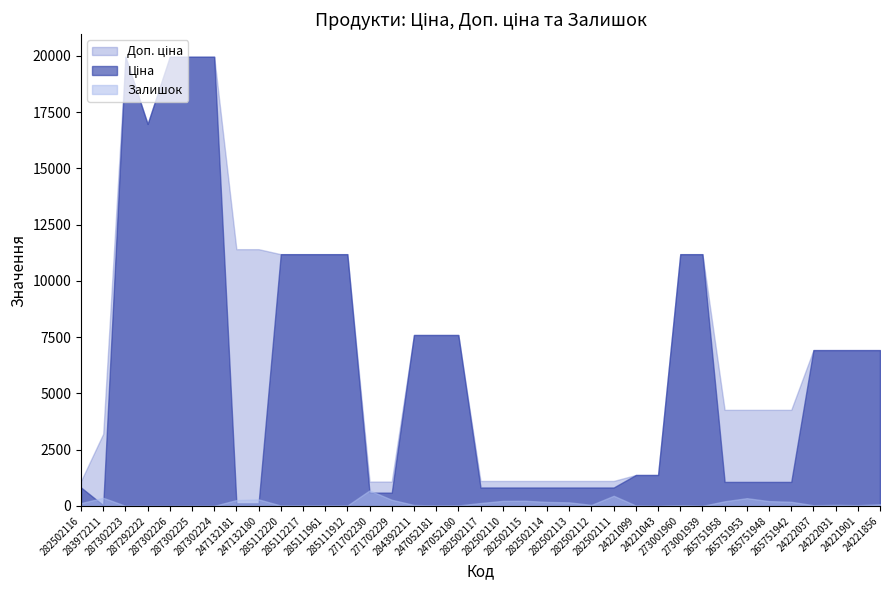

True or false: Залишок has a value of 43.0 at 284392211.

True